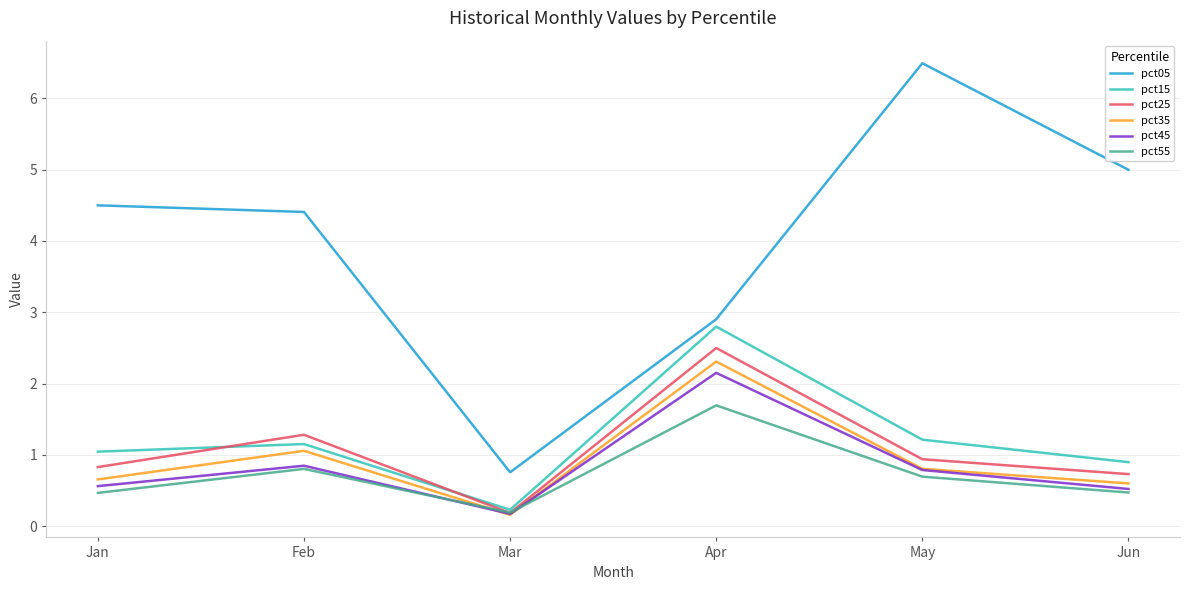

Read the pct55 value at Mar.

0.2